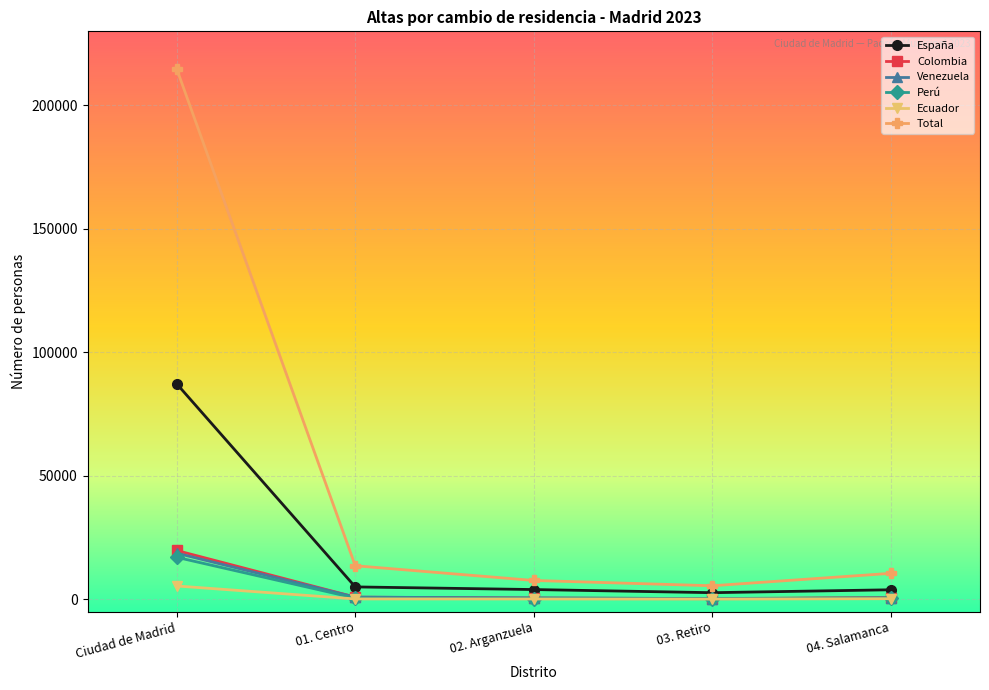

True or false: Ecuador and Total intersect in this chart.

False